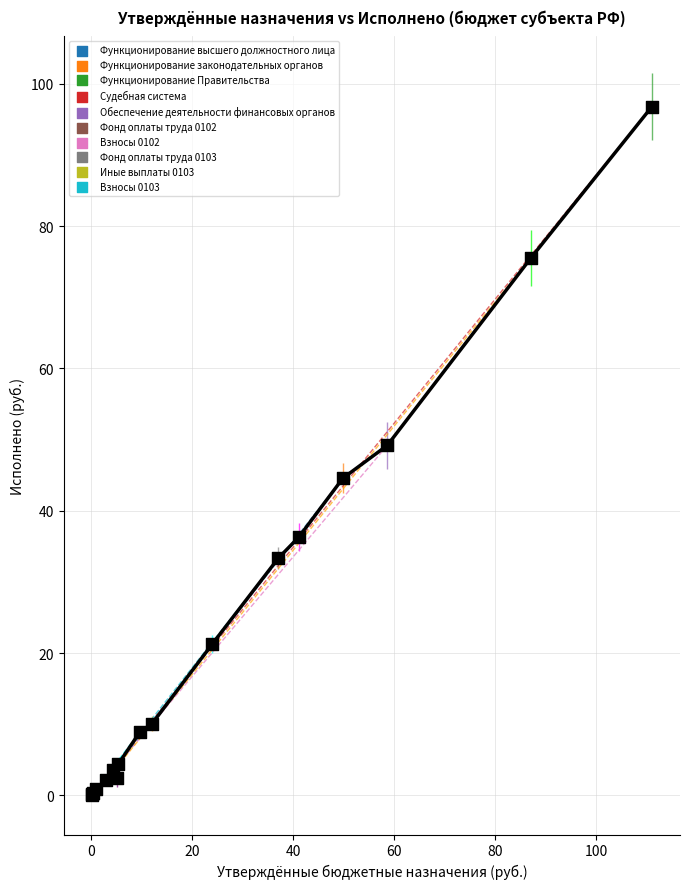

What is the greatest value displayed?

96.8